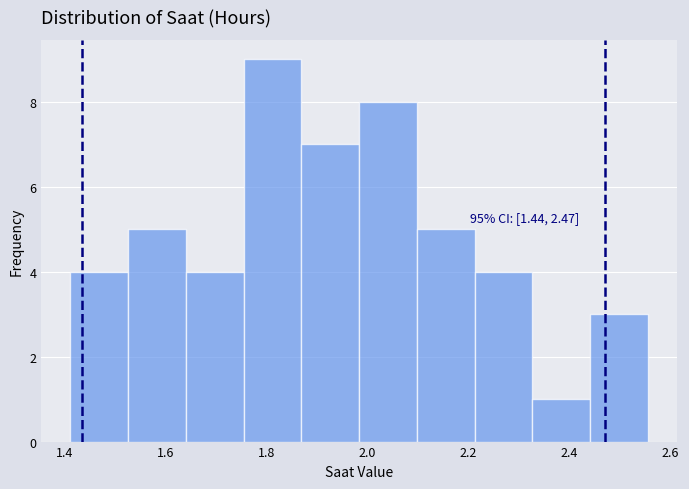

Over which range of the x-axis is the bar tallest?

1.76 to 1.86